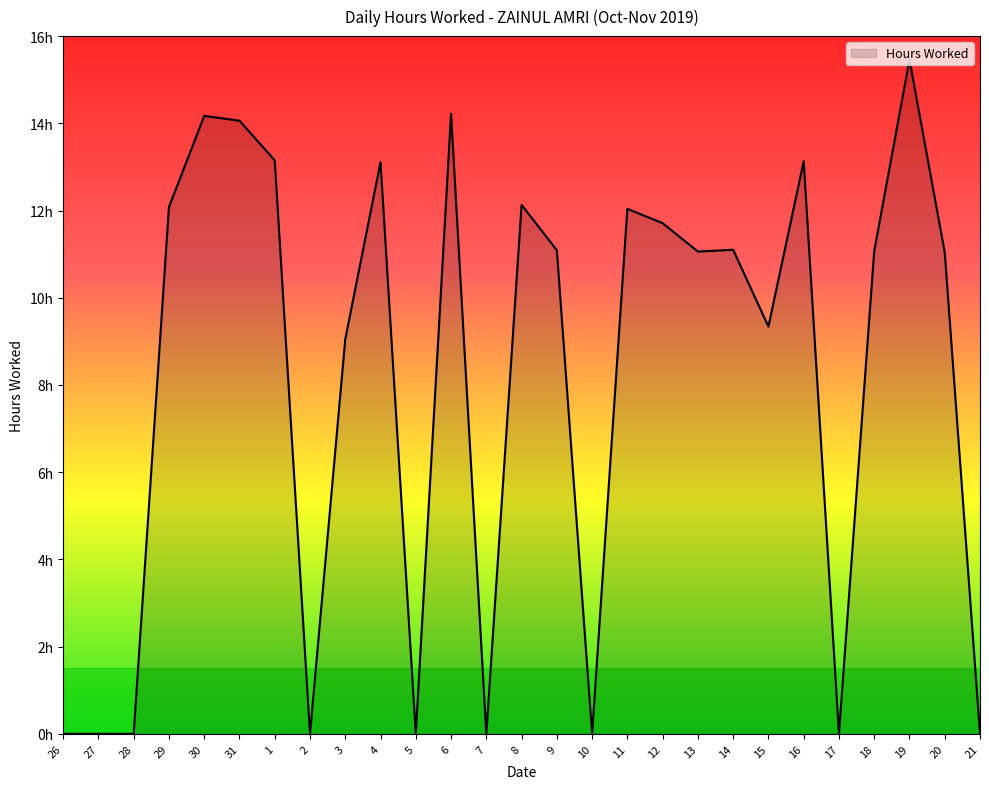

Which category has the lowest value across all series?

26